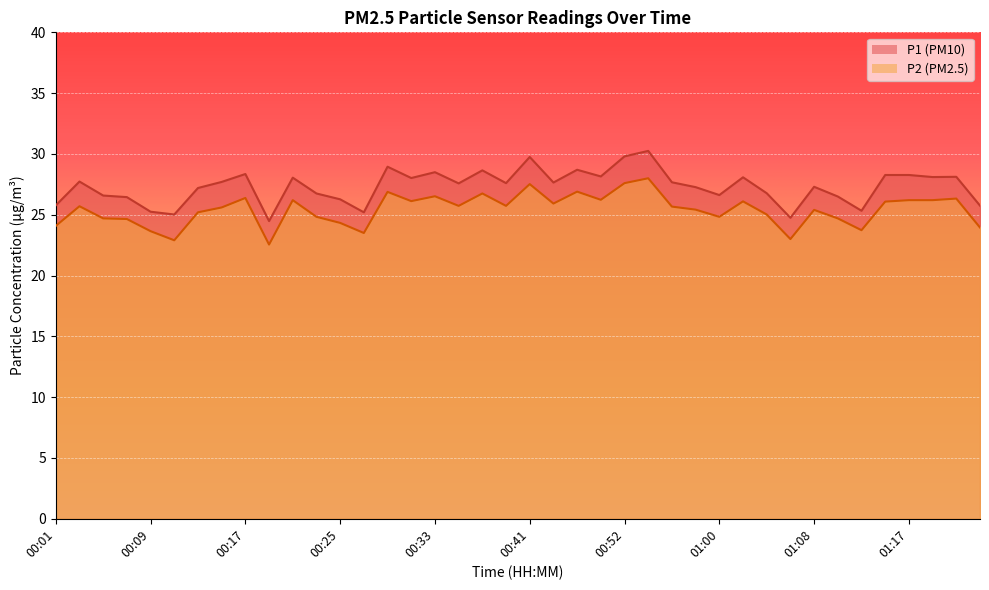

At which category is the sum across all series the highest?

00:54